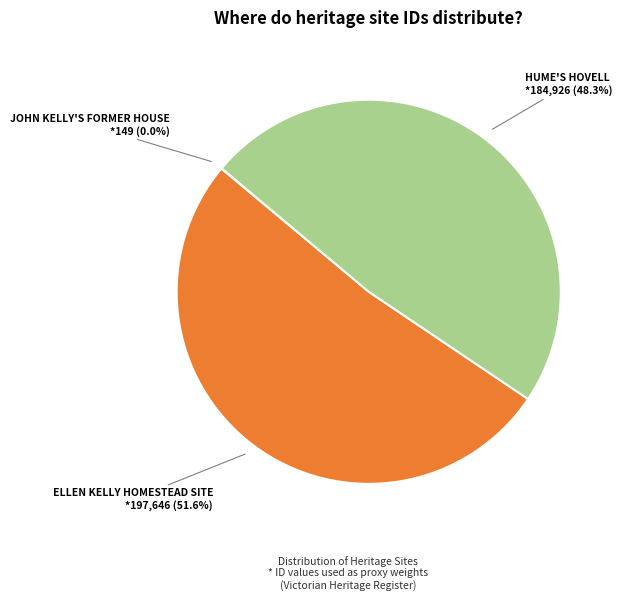

Is there a majority slice in this chart?

Yes